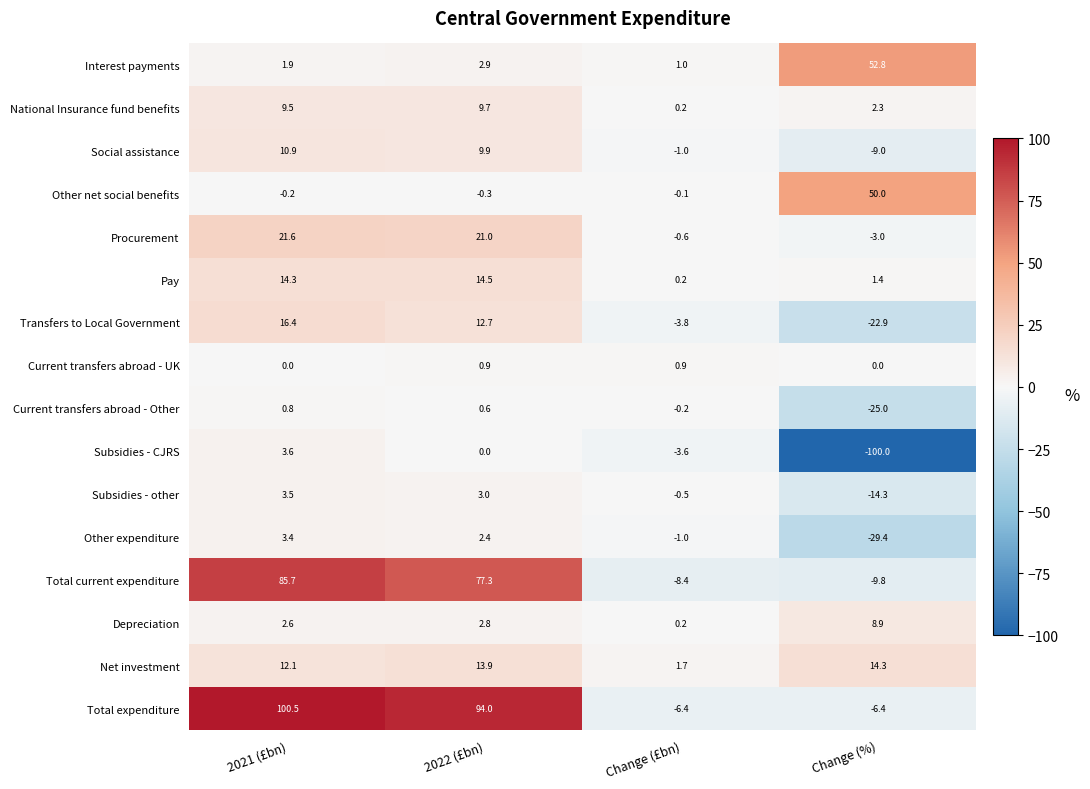

What is the spread (max minus min) of values at Change (£bn)?

10.1